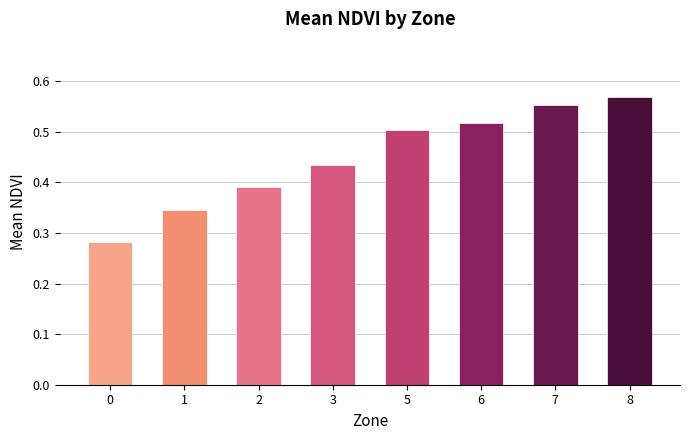

What is the change in value from 3 to 5?

+0.1